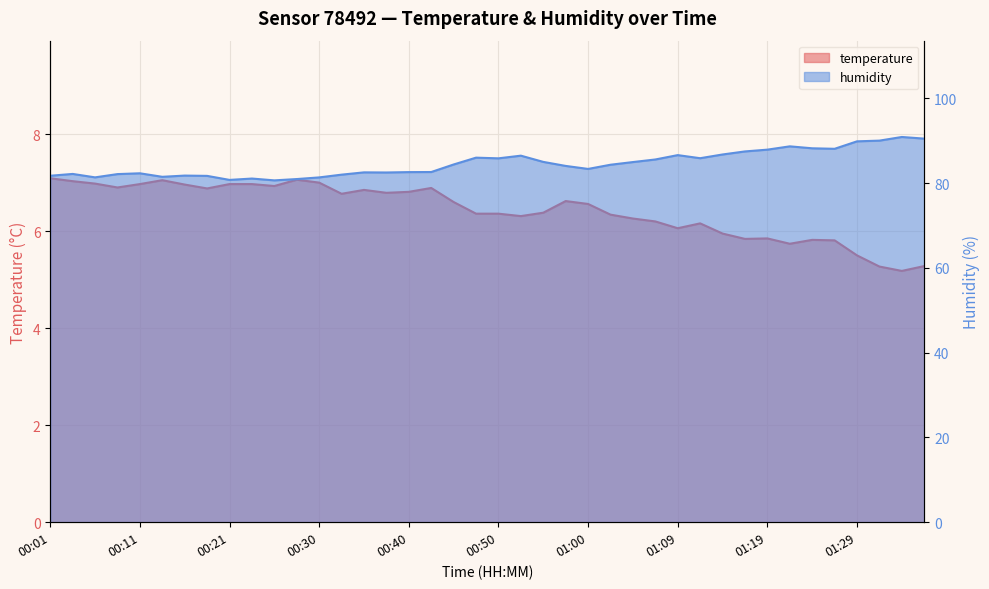

How many data points in temperature are less than 6?

10